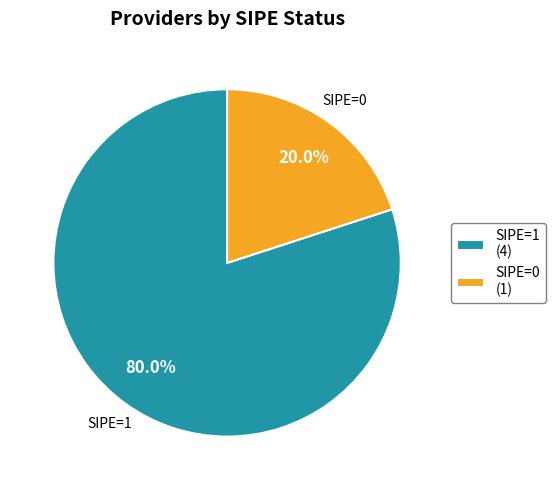

Rank the categories by value from lowest to highest.

SIPE=0 (1), SIPE=1 (4)